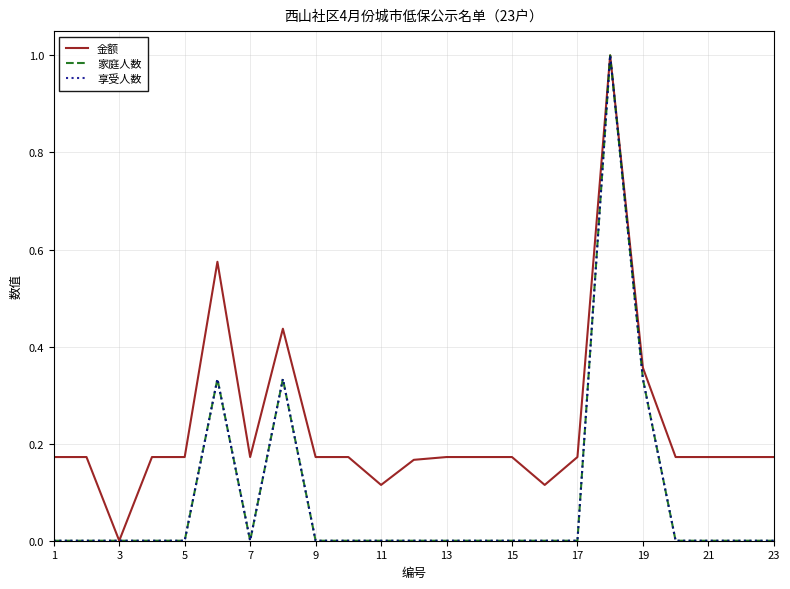

Does the chart have visible grid lines?

Yes